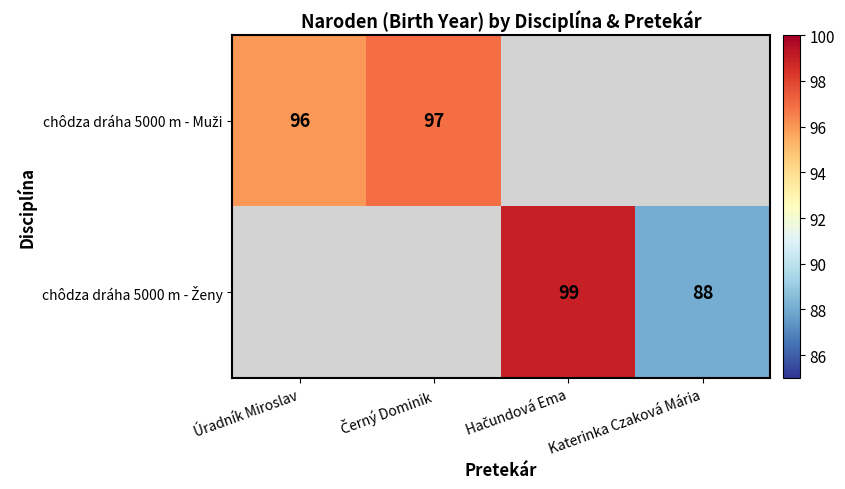

Count the number of data series in this chart.

2